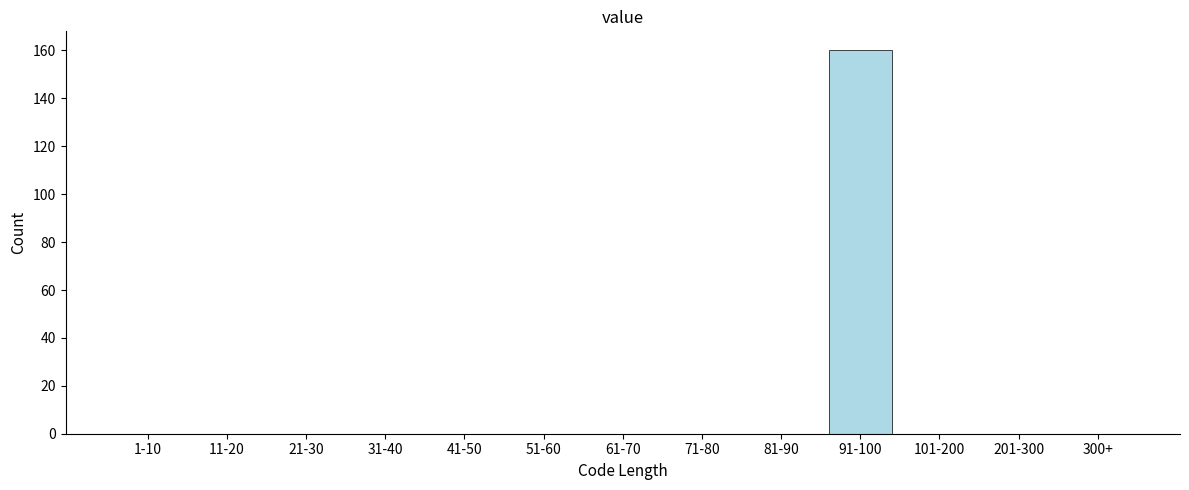

Reading right to left, transcribe all the data shown in this chart.

300+=0	201-300=0	101-200=0	91-100=160	81-90=0	71-80=0	61-70=0	51-60=0	41-50=0	31-40=0	21-30=0	11-20=0	1-10=0